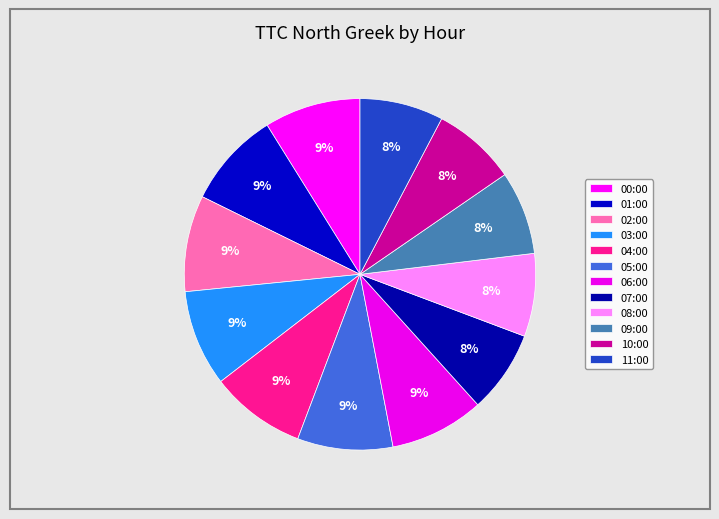

Which slice is the smallest?

07:00